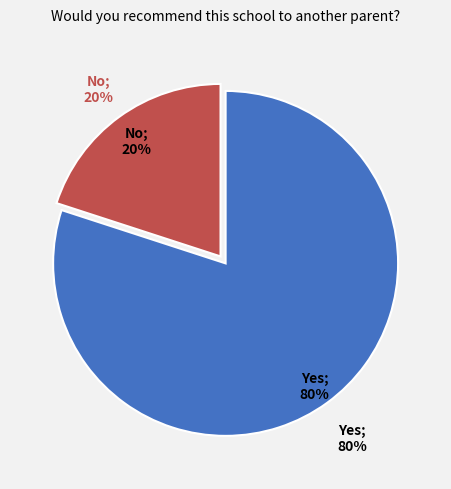

Does Yes represent more than half of the total?

Yes